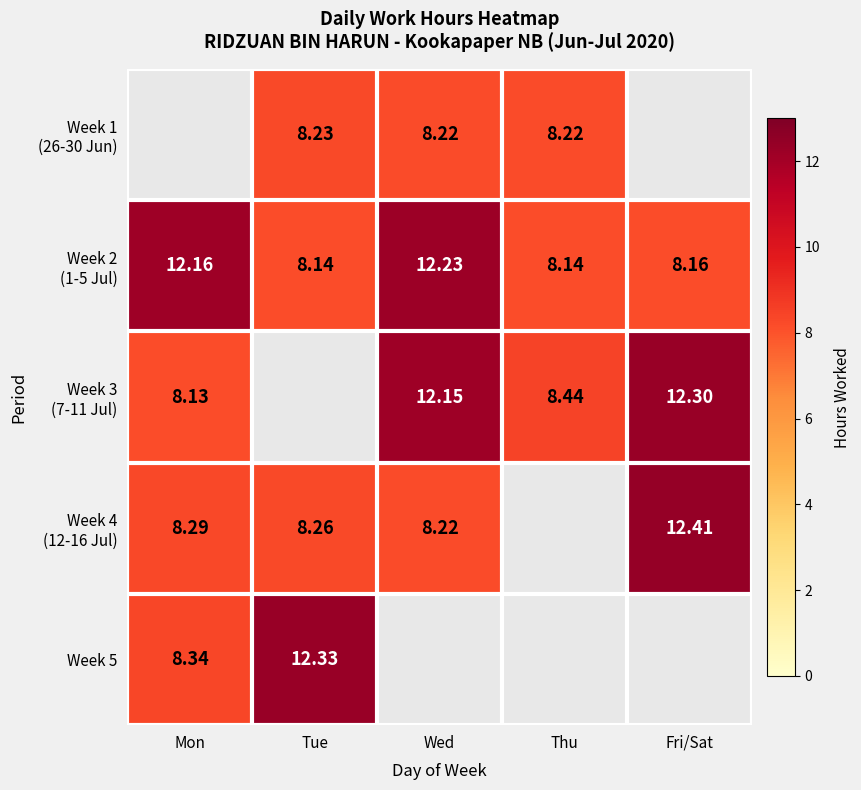

Rank the categories by Week 5 value from lowest to highest.

Mon, Tue, Wed, Thu, Fri/Sat